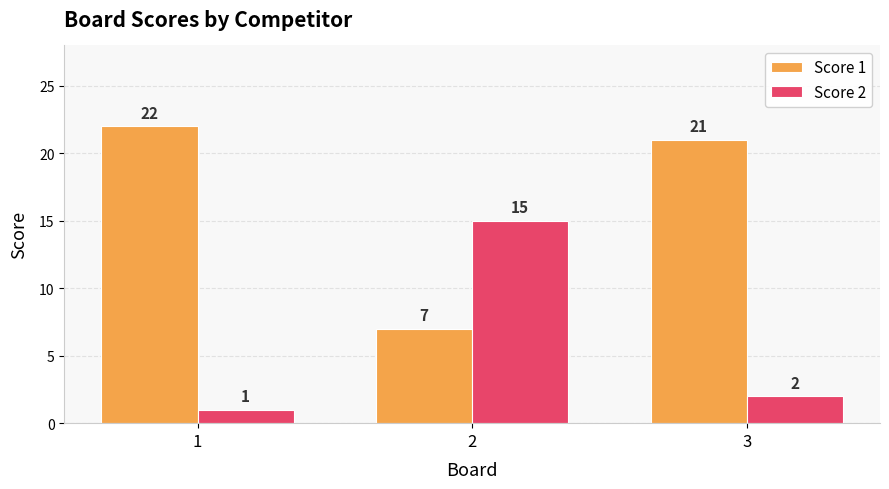

What is the lowest value of the Score 2 series?

1